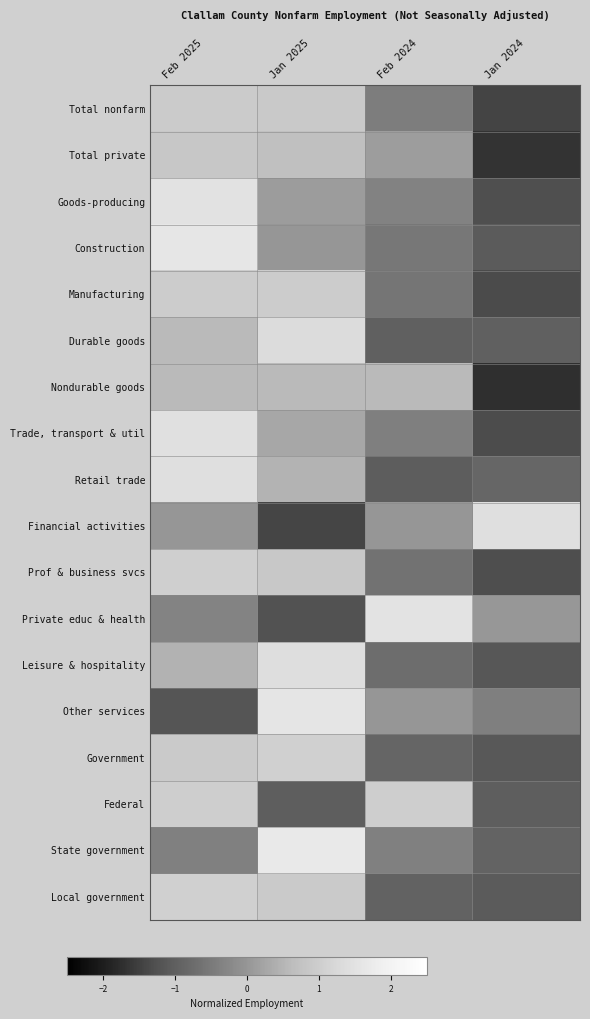

Rank the series at Jan 2024 from highest to lowest value.

Financial activities, Private educ & health, Other services, Retail trade, State government, Durable goods, Federal, Local government, Construction, Government, Leisure & hospitality, Goods-producing, Prof & business svcs, Trade, transport & util, Manufacturing, Total nonfarm, Total private, Nondurable goods